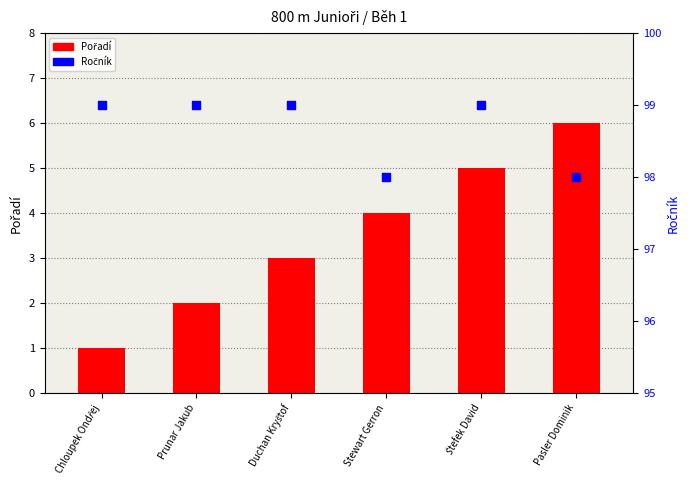

What is the total value across all series at Duchan Kryštof?

102